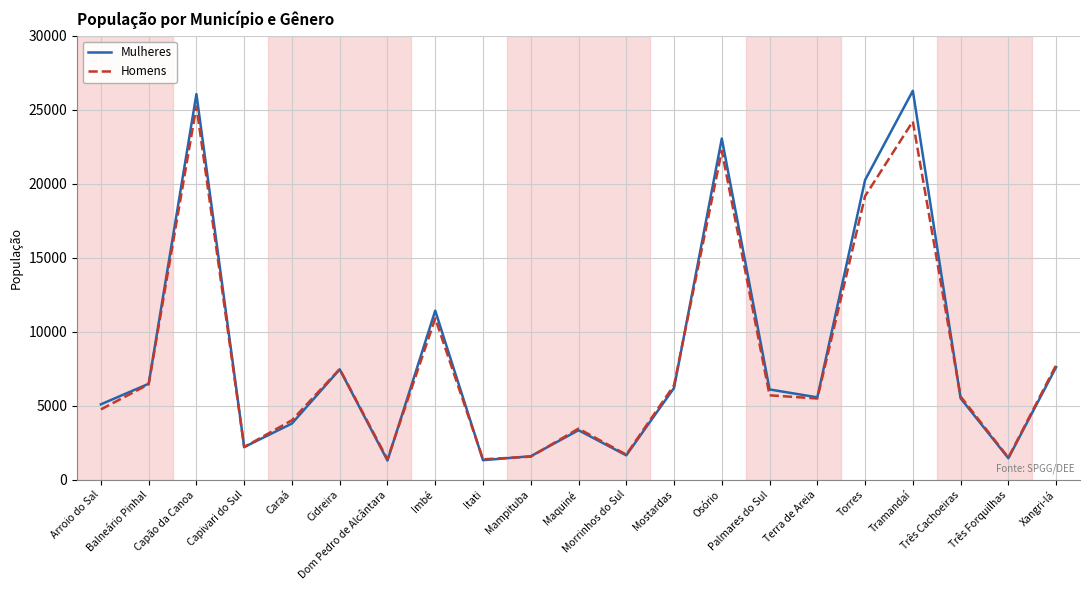

What is the smallest value displayed?

1299